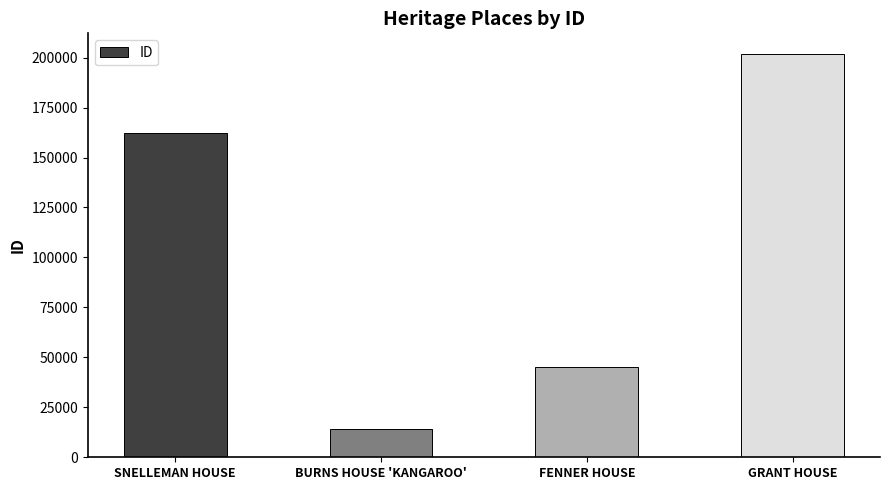

What is the ratio of the value at SNELLEMAN HOUSE to the value at BURNS HOUSE 'KANGAROO'?

11.4